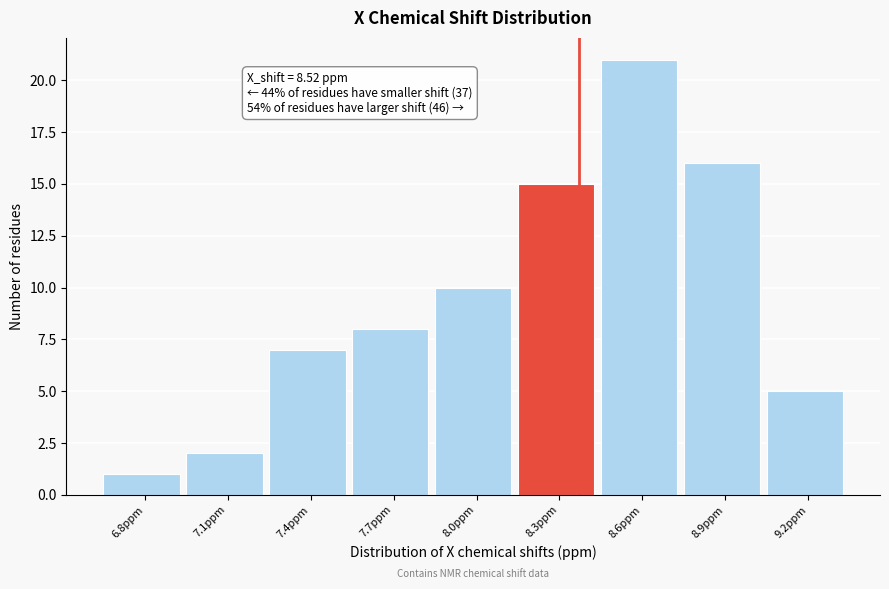

Reading left to right, list all the values displayed in this chart.

1	2	7	8	10	15	21	16	5